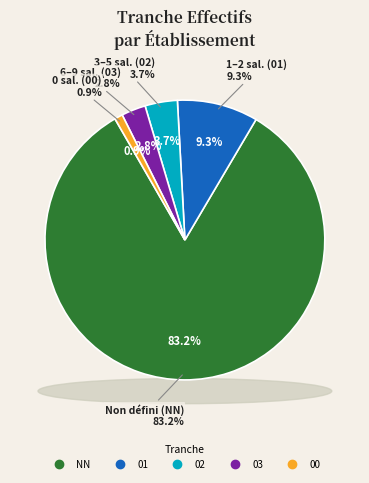

What percentage is the 01 slice, to the nearest percent?

9%